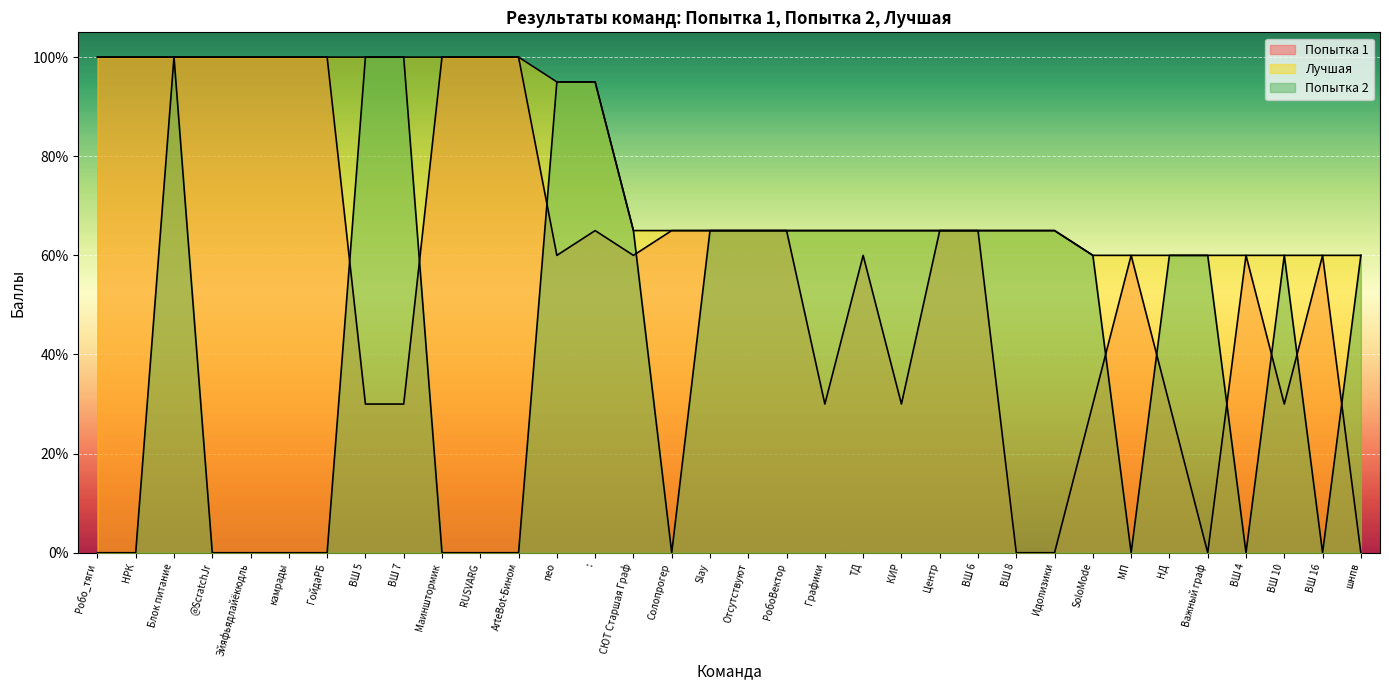

Is it true that Лучшая equals 60 at SoloMode?

True